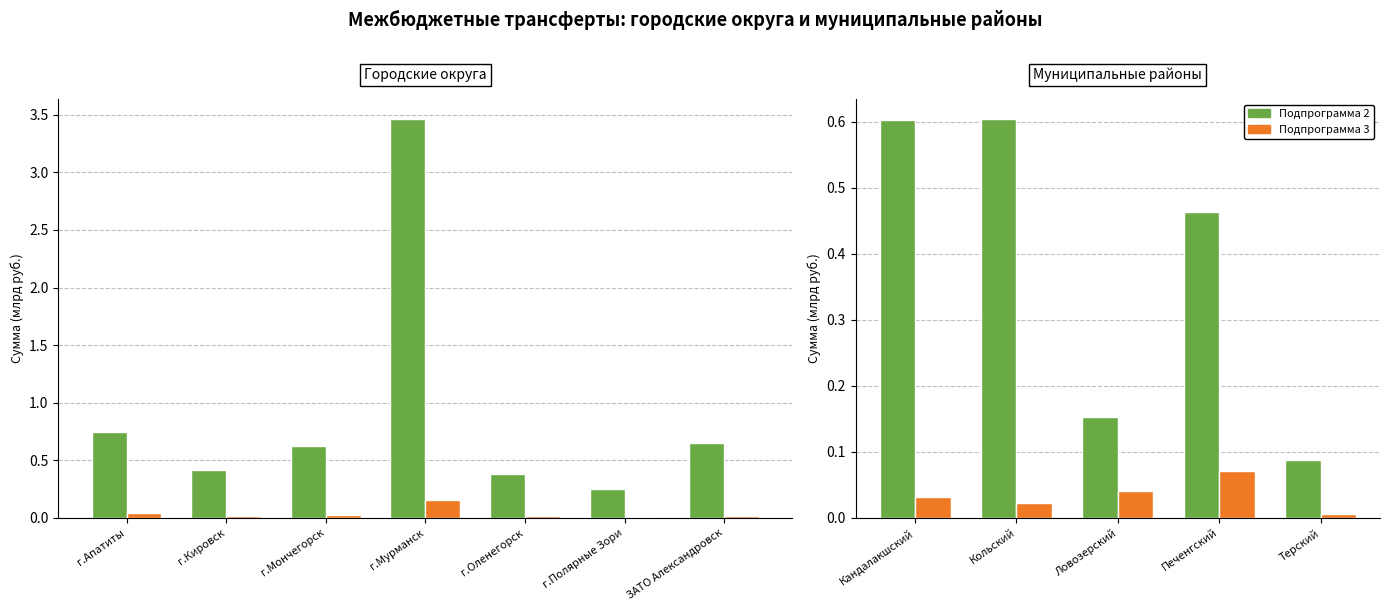

What is the label of the 2nd bar from the left?

Кольский